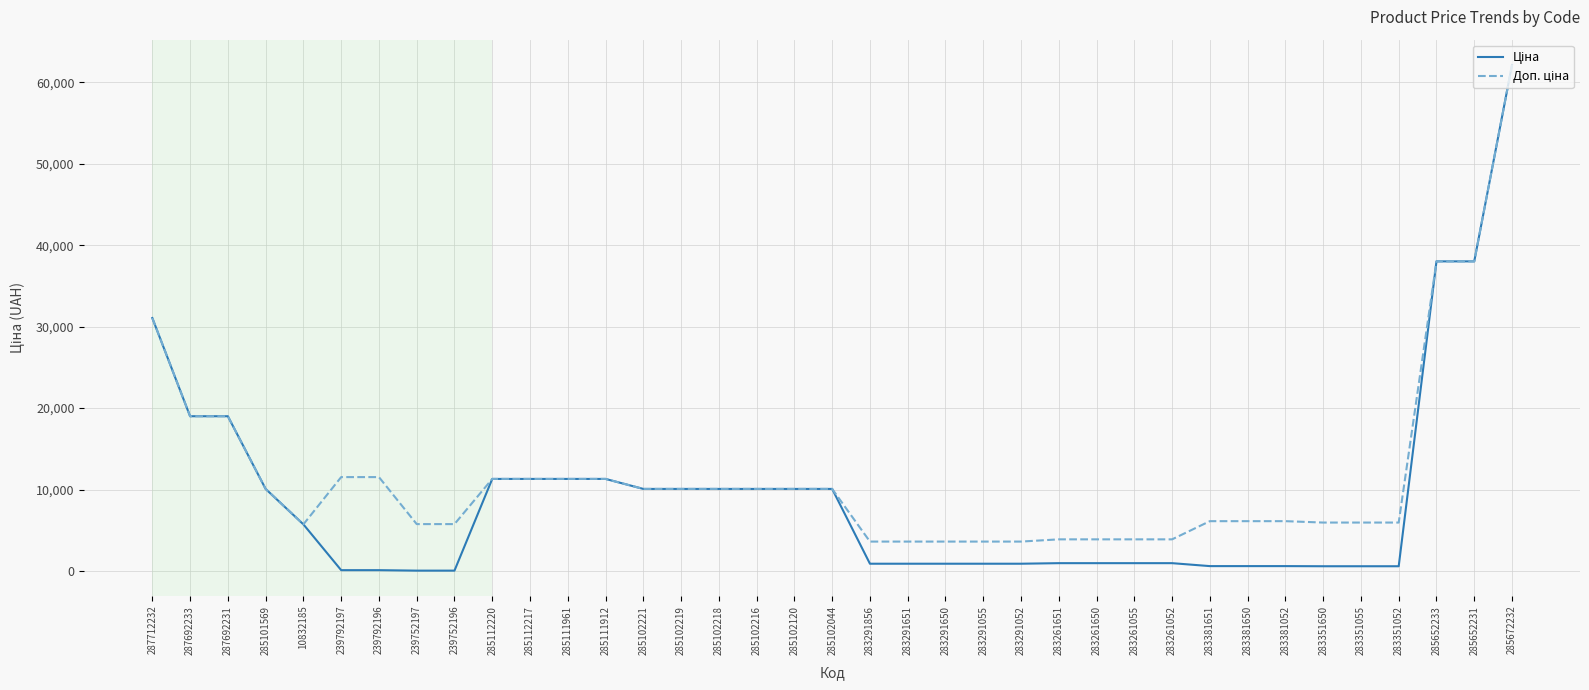

What is the total value across all series at 285102120?

20171.6